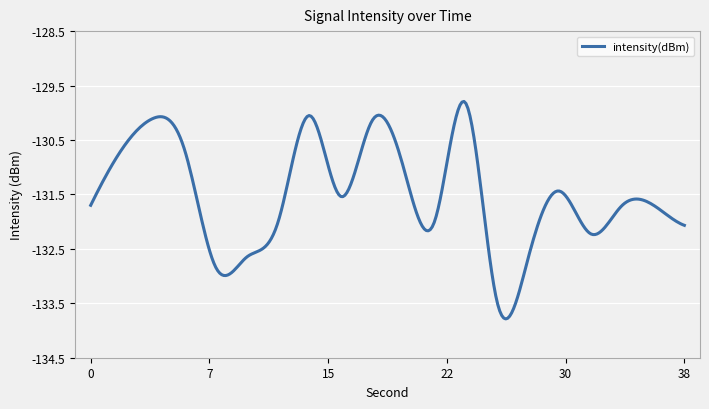

What is the greatest value displayed?

-129.8